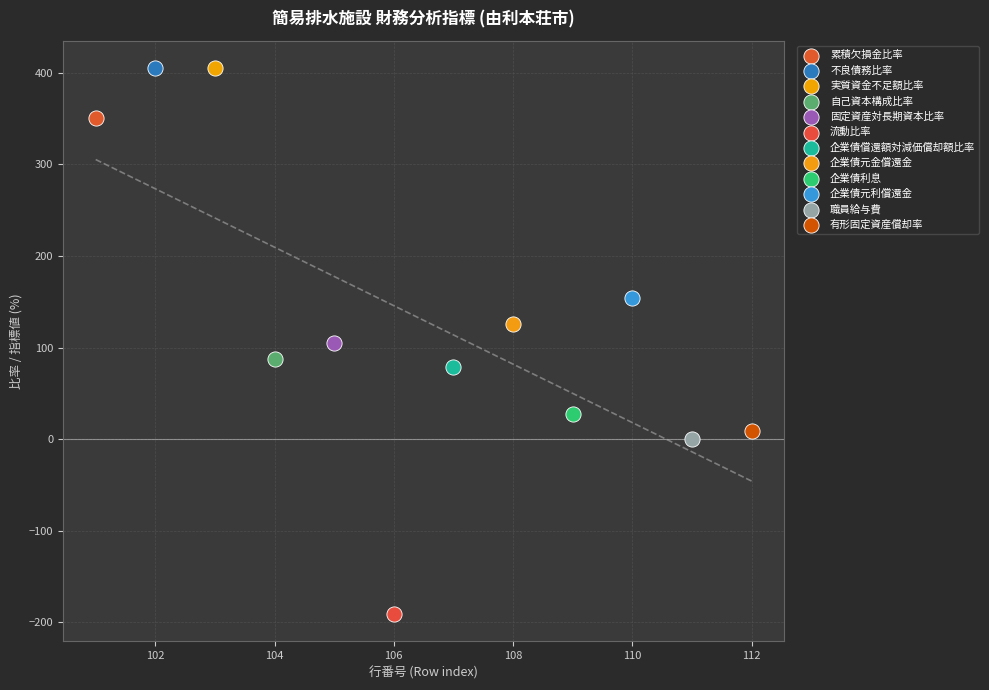

What are all the series names shown in the legend?

累積欠損金比率, 不良債務比率, 実質資金不足額比率, 自己資本構成比率, 固定資産対長期資本比率, 流動比率, 企業債償還額対減価償却額比率, 企業債元金償還金, 企業債利息, 企業債元利償還金, 職員給与費, 有形固定資産償却率